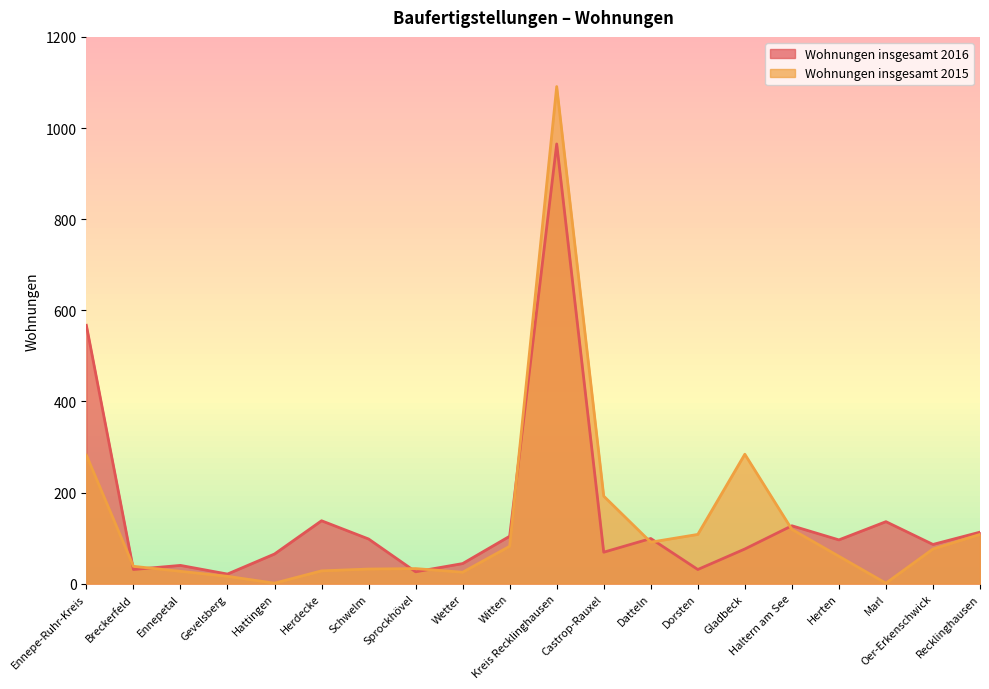

In Wohnungen insgesamt 2015, how many points are higher than both neighbors (excluding endpoints)?

3